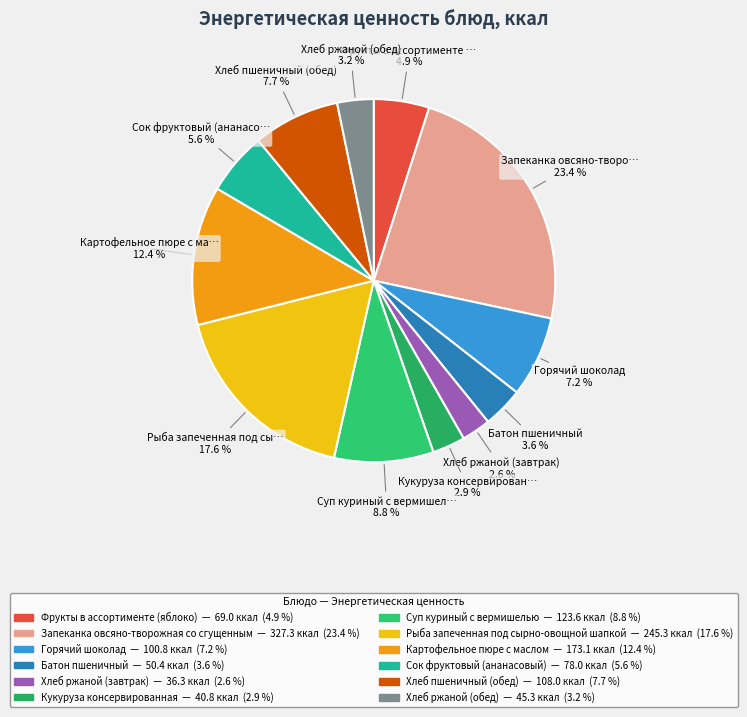

To the nearest percent, what portion does Фрукты в ассортименте (яблоко) represent?

5%